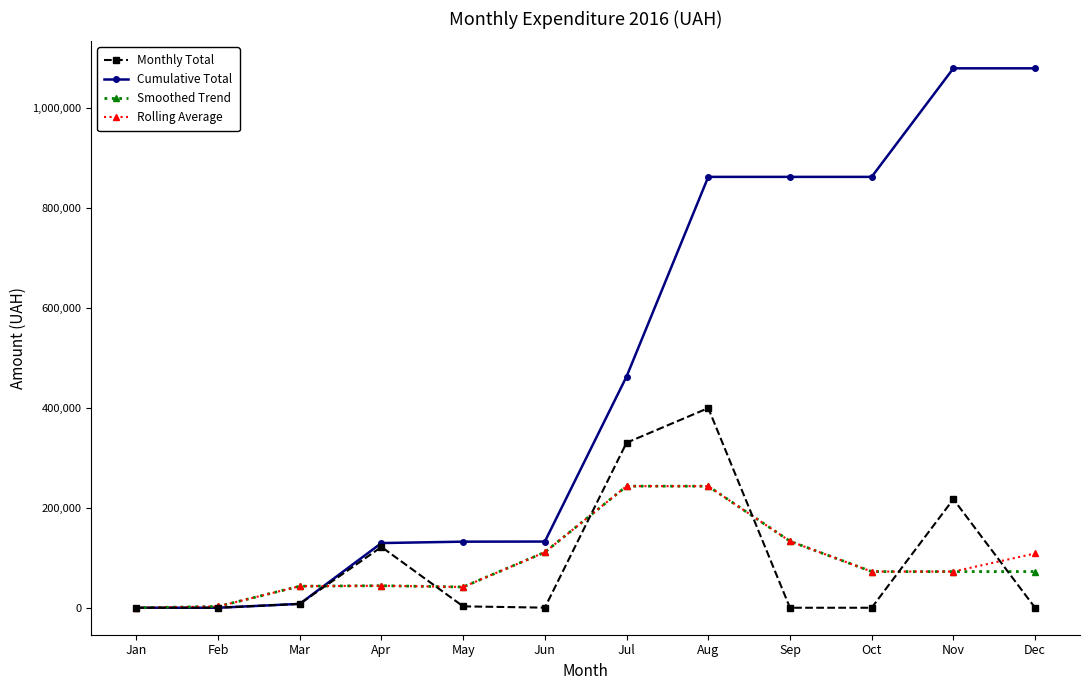

What is the maximum value shown in the chart?

1080321.5